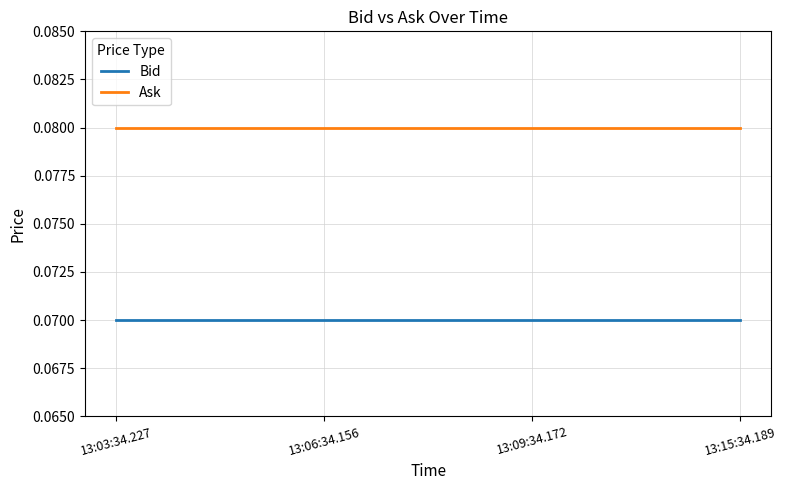

List the series in order of their overall mean, highest first.

Ask, Bid